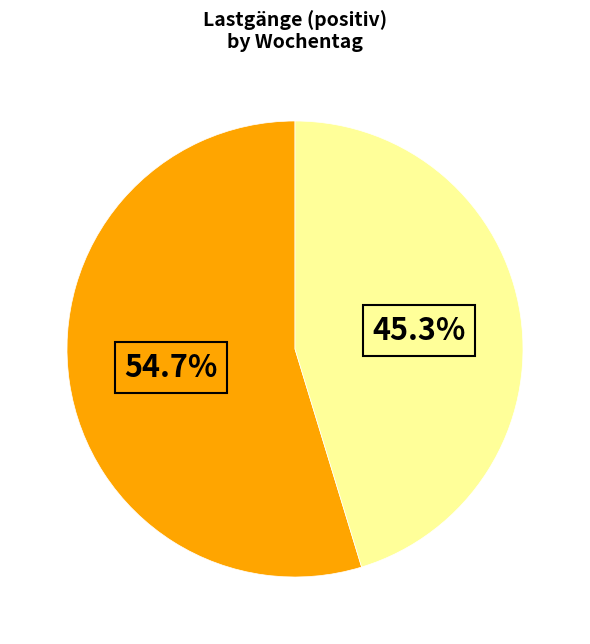

Is there any slice that represents more than half of the pie?

Yes